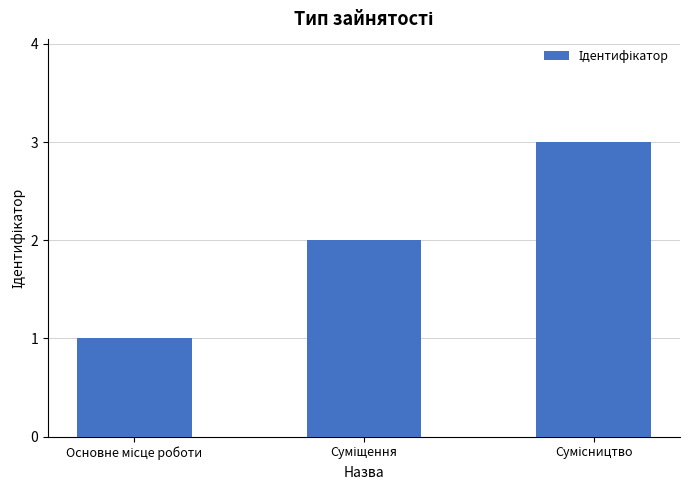

What is the sum of all values?

6